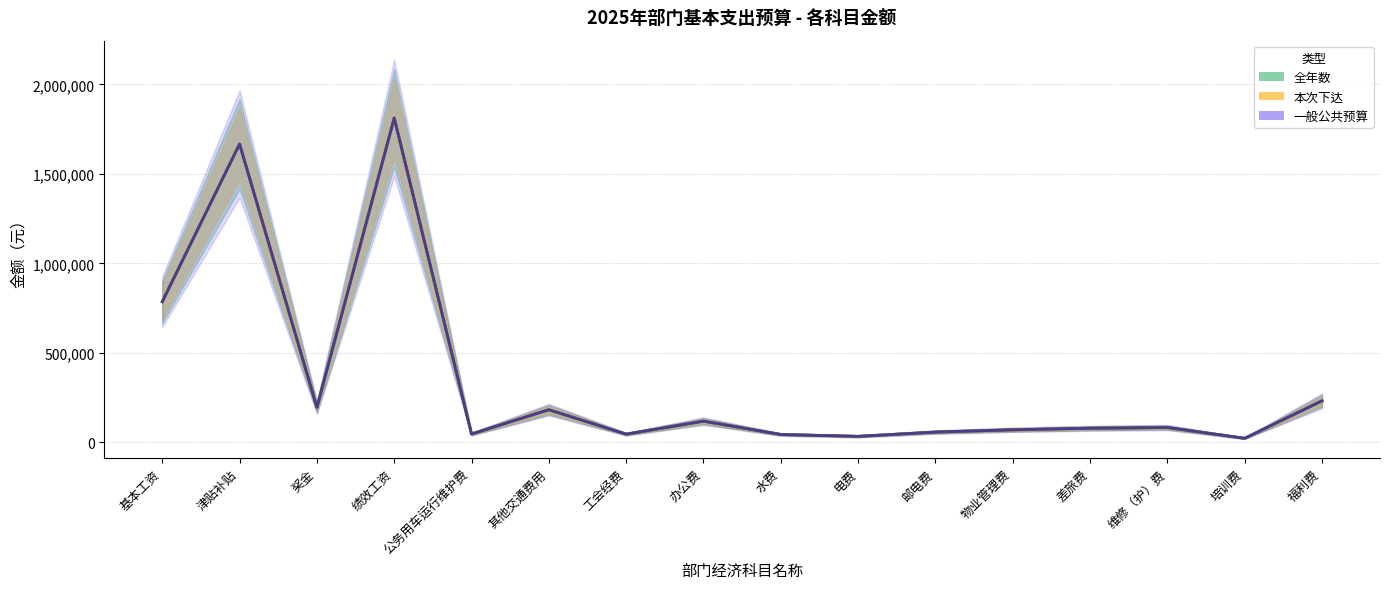

The 全年数 series shows 785640 at 基本工资. True or false?

True